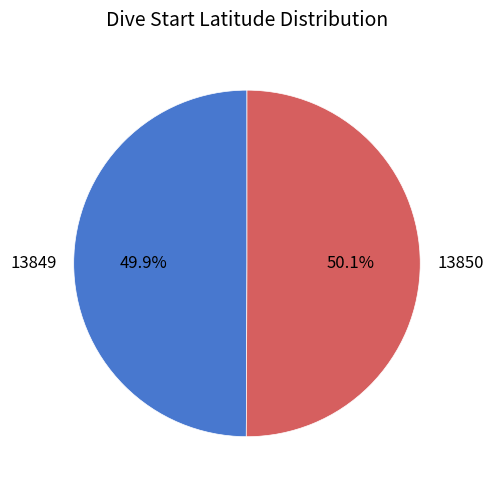

Is the sum of 13850 and 13849 greater than half?

Yes